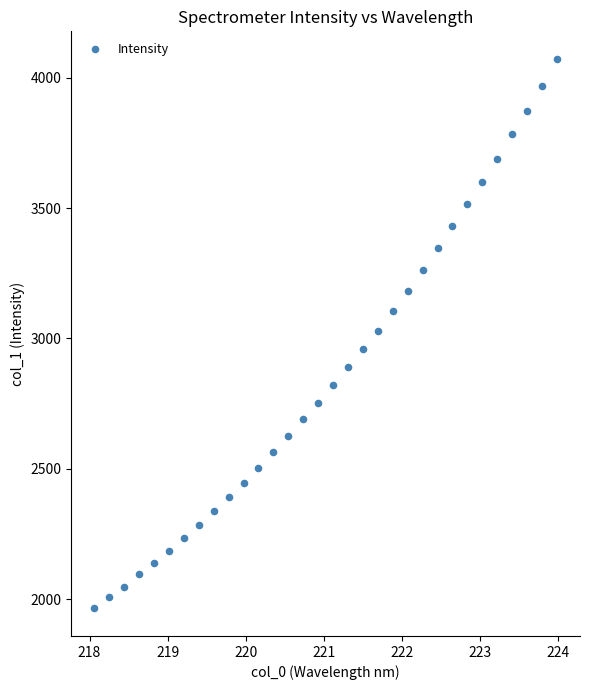

What is the range of Y values (max minus min)?

2108.0